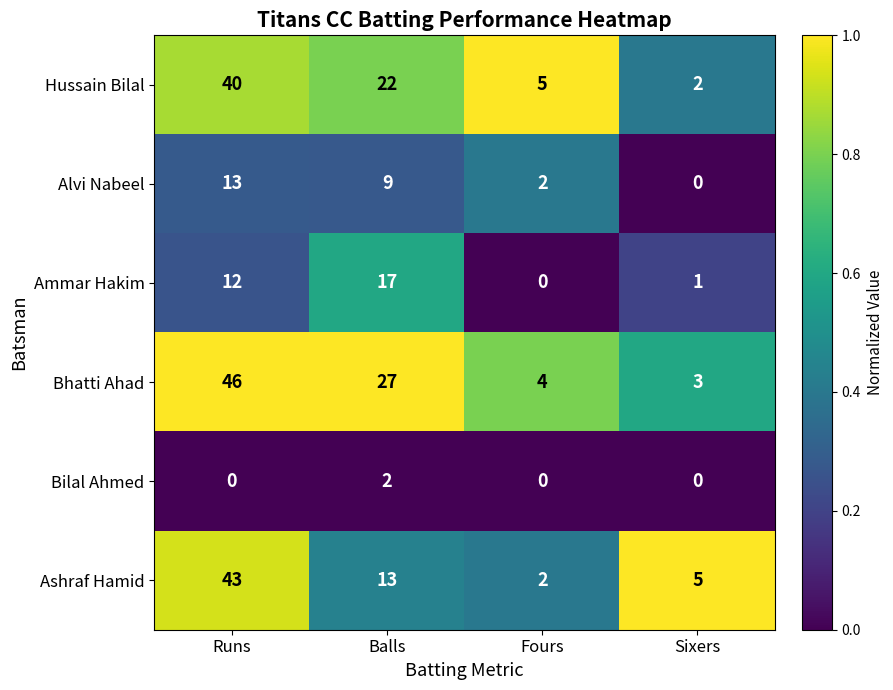

Rank the series by their maximum value, from lowest to highest.

Bilal Ahmed, Alvi Nabeel, Ammar Hakim, Hussain Bilal, Ashraf Hamid, Bhatti Ahad